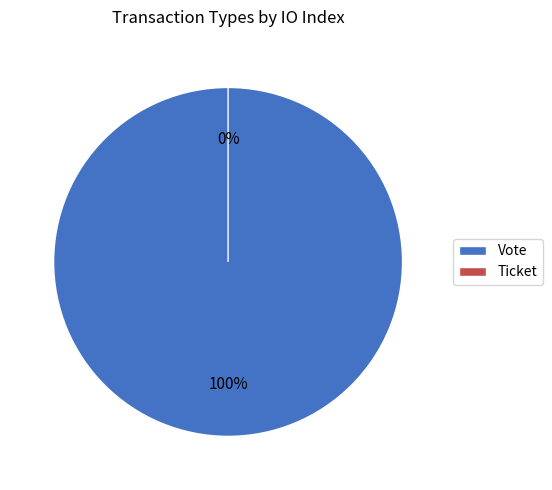

Rank the categories by value from highest to lowest.

Vote, Ticket